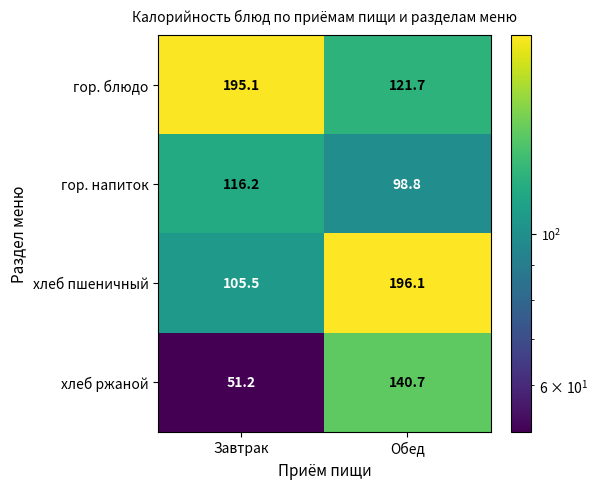

The value of гор. блюдо at Обед is 186.8. True or false?

False